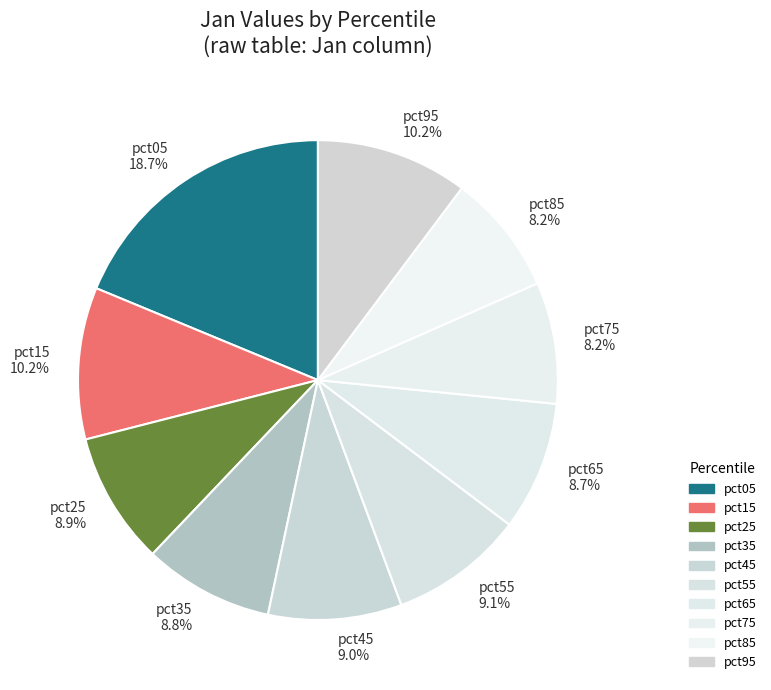

What percentage is the pct65 slice, to the nearest percent?

9%